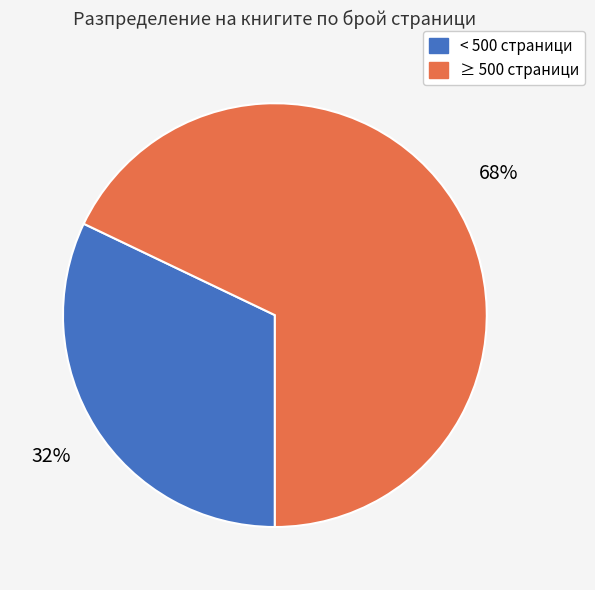

Does any single category account for the majority?

Yes